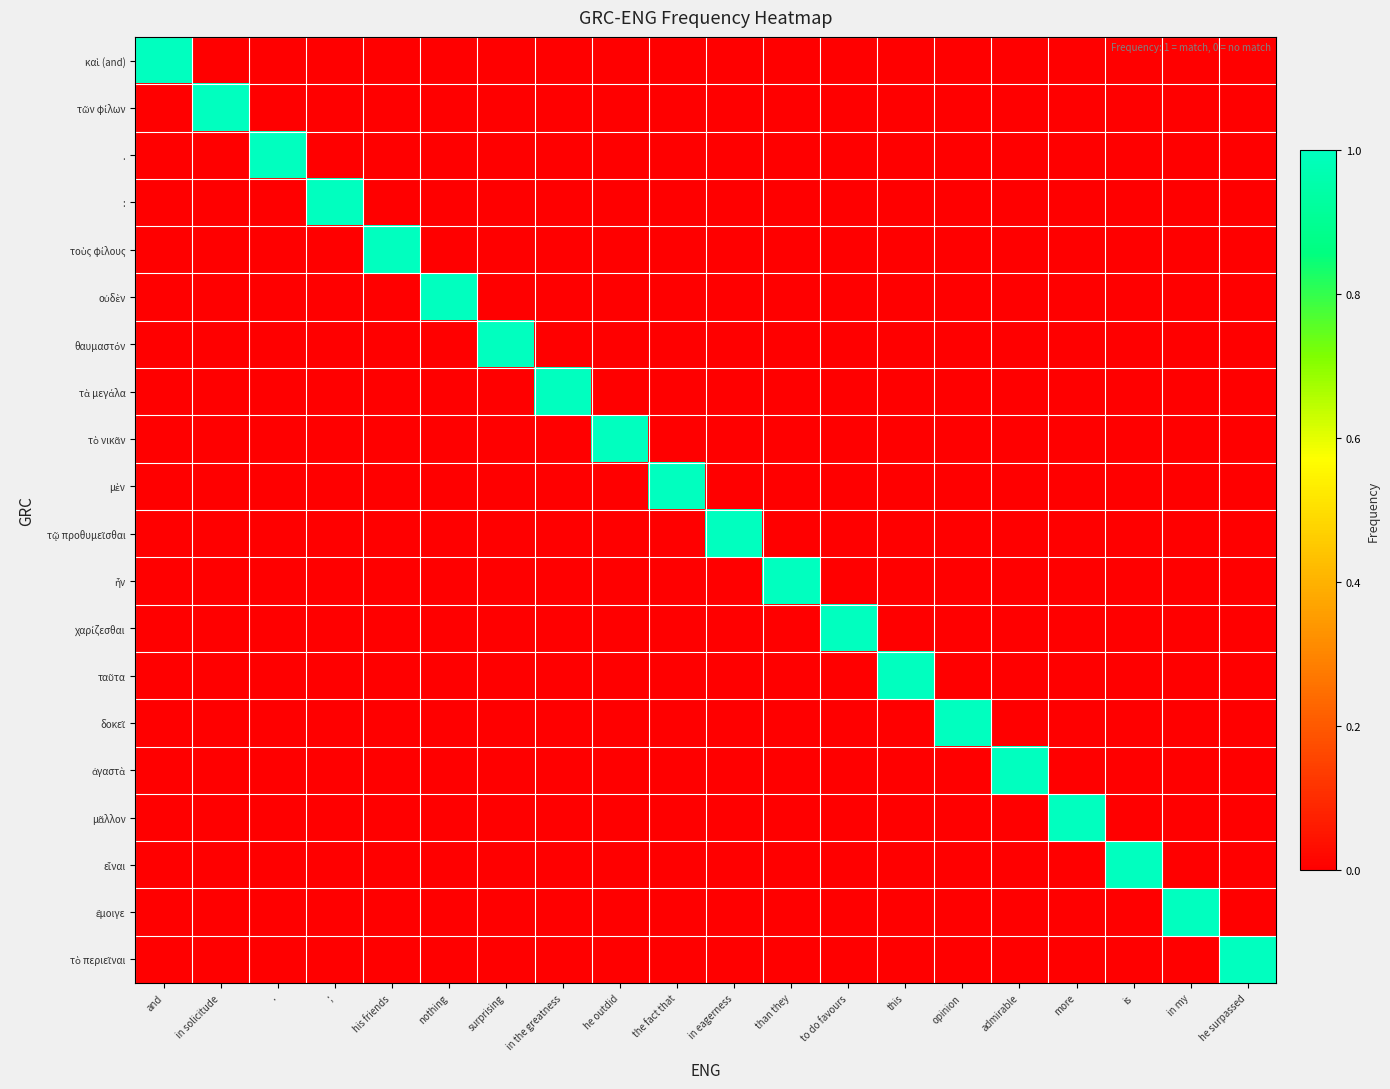

Which series has the largest total across all categories?

καὶ (and)